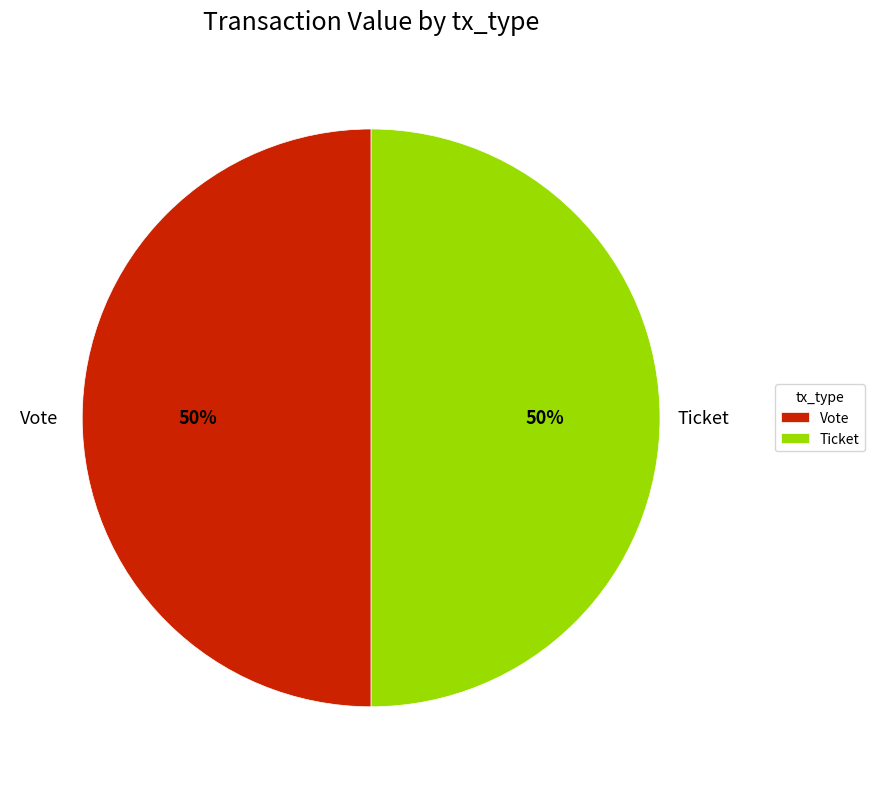

To the nearest percent, what is the average slice percentage?

50%